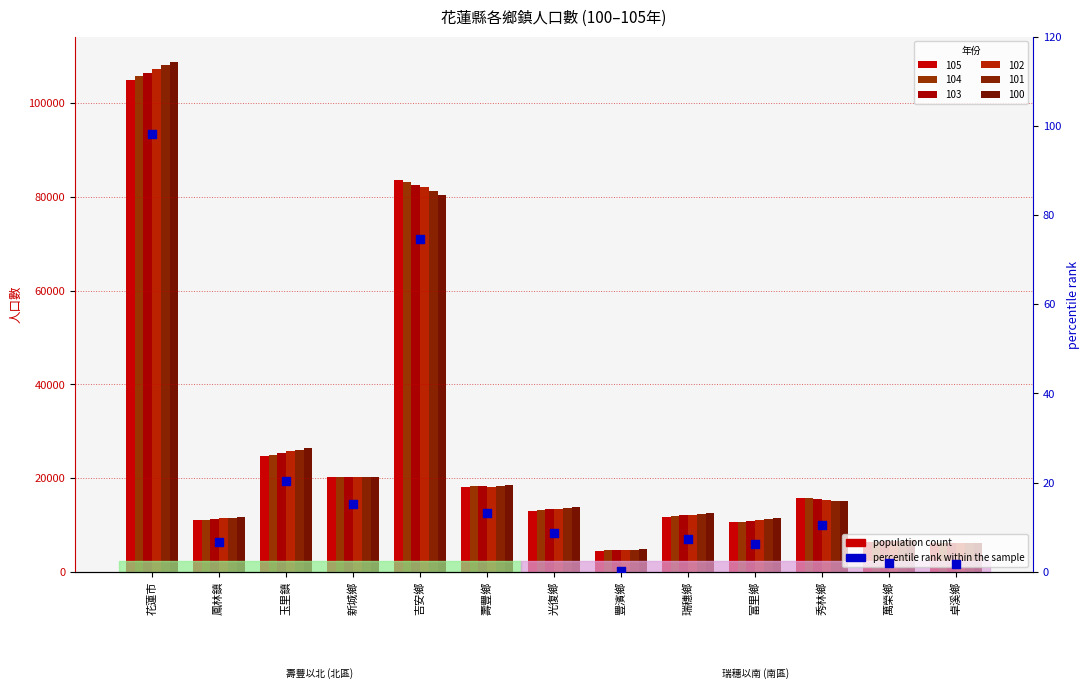

At which category is the sum across all series the highest?

花蓮市